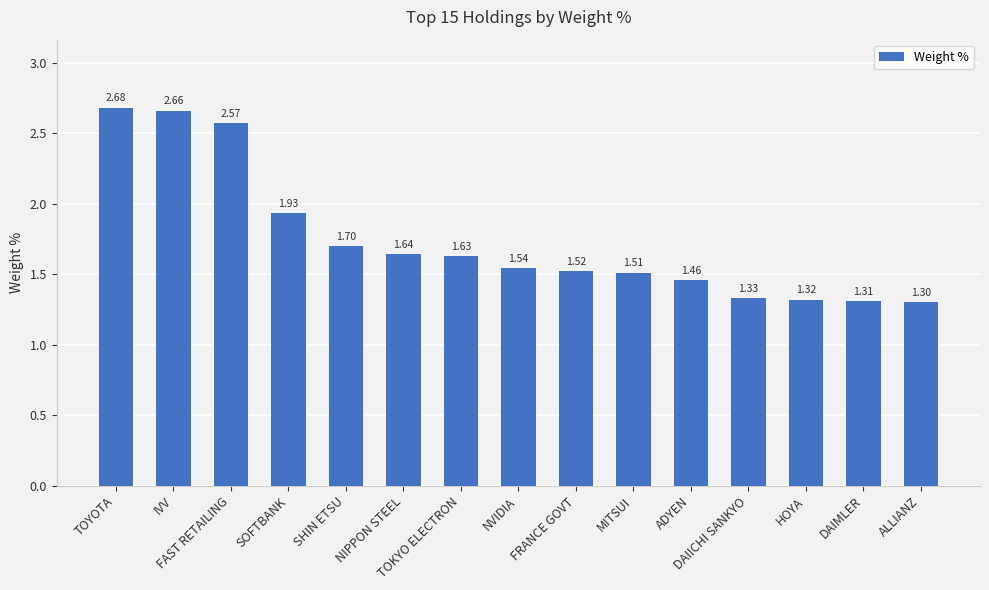

What is the sum of all values?

26.1